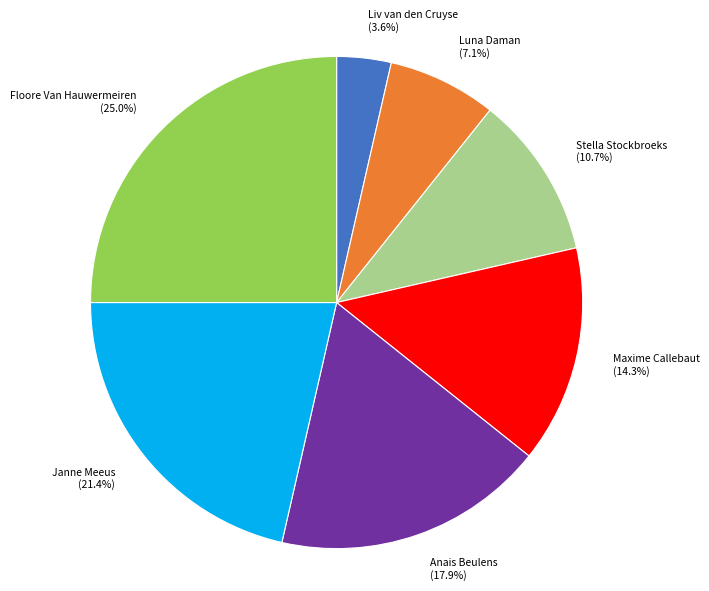

Is there any slice that represents more than half of the pie?

No